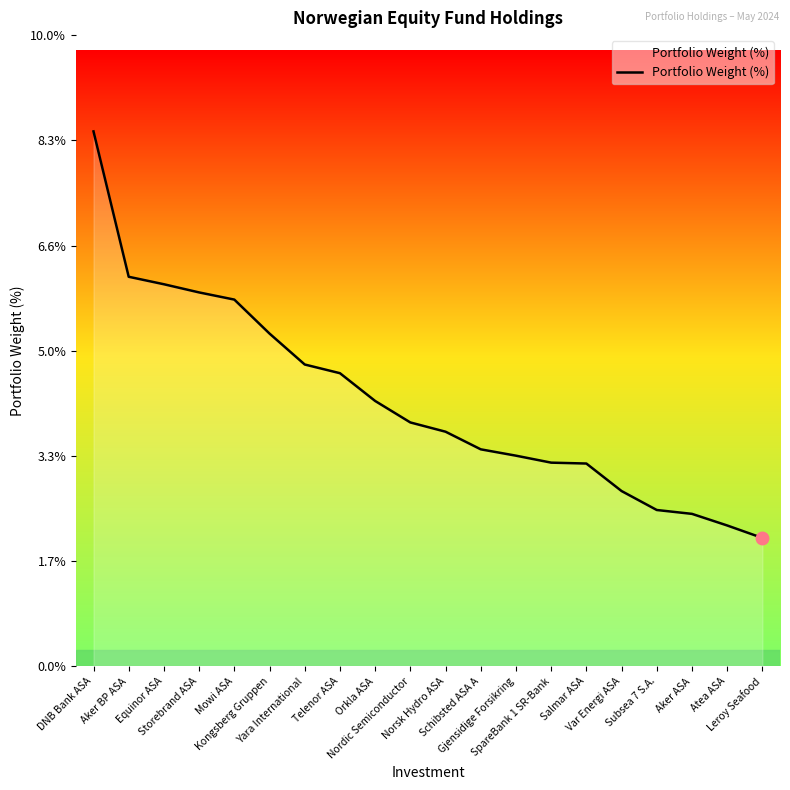

What is the difference between the maximum and minimum values?

6.4